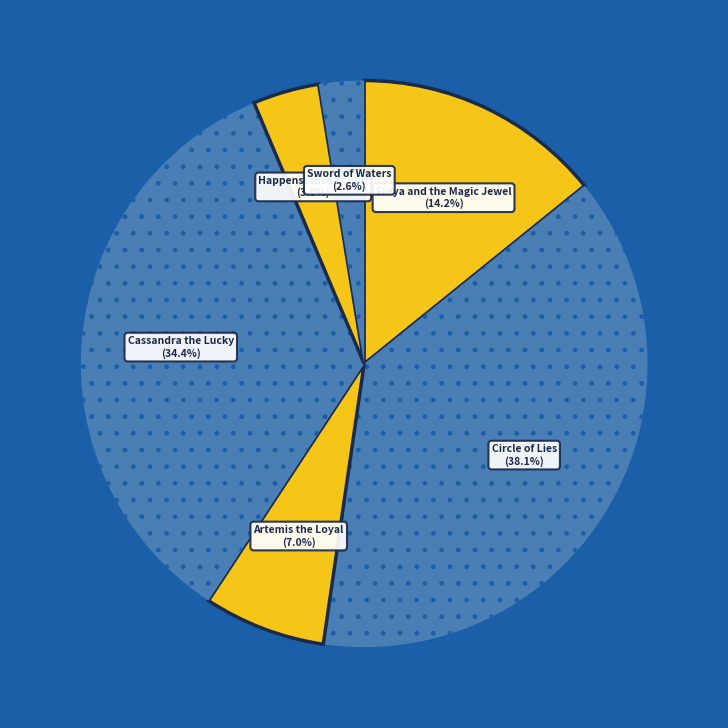

To the nearest percent, what percentage of the pie is Sword of Waters?

3%